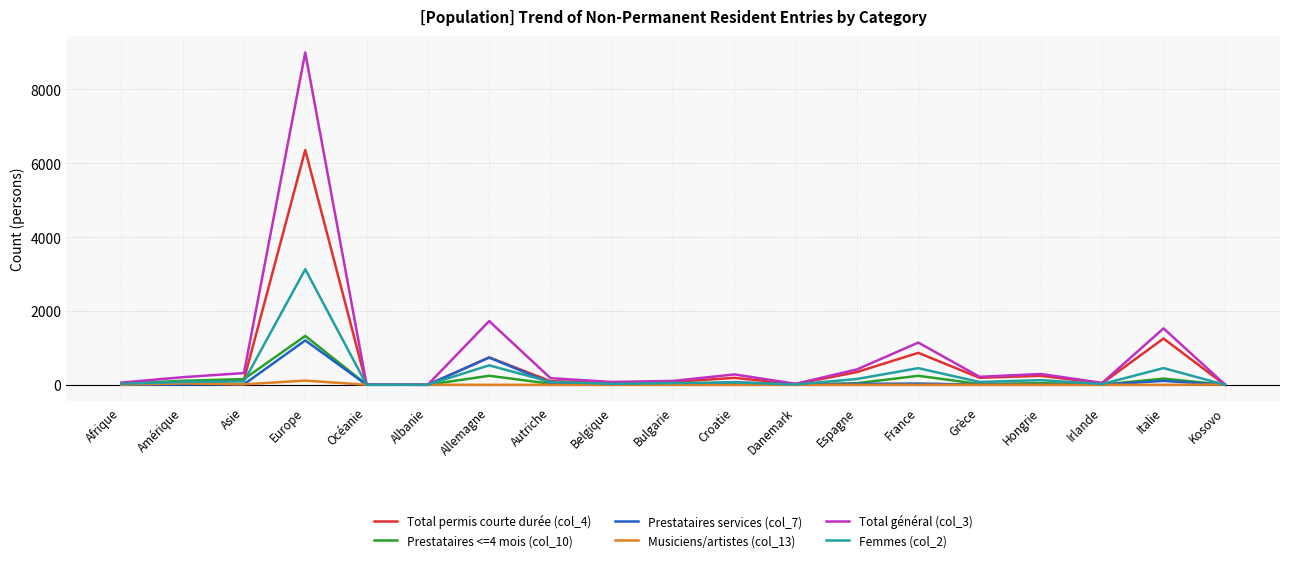

What is the sum of all Total permis courte durée (col_4) values?

10706